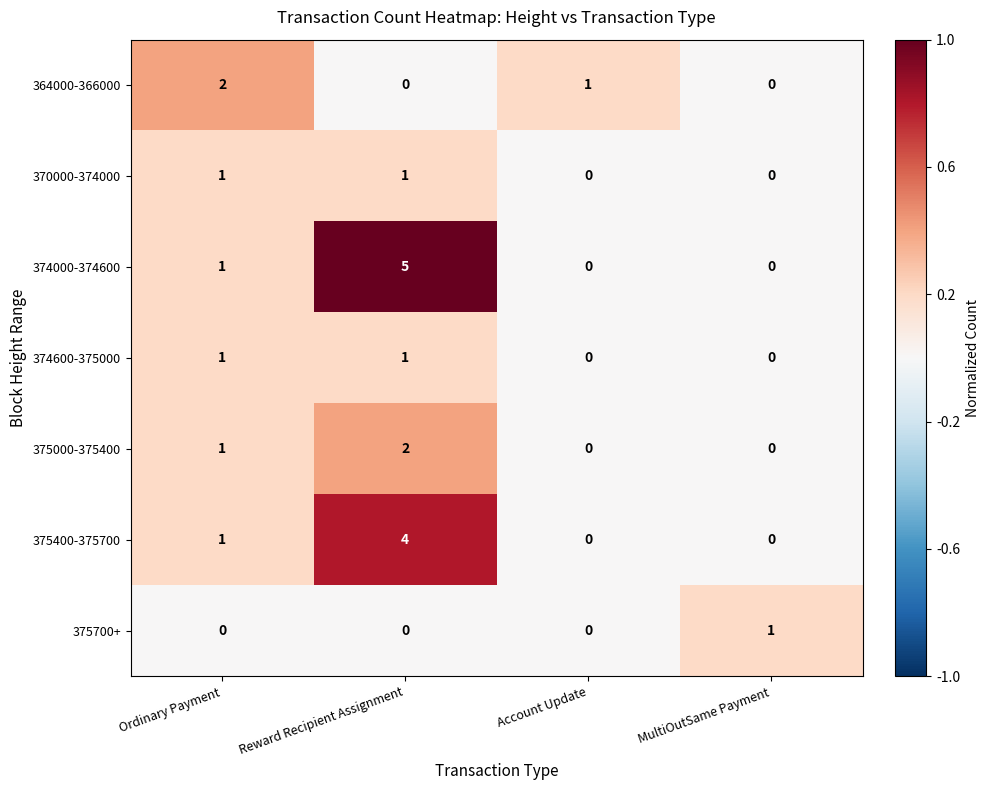

What is the sum of all 374000-374600 values?

6